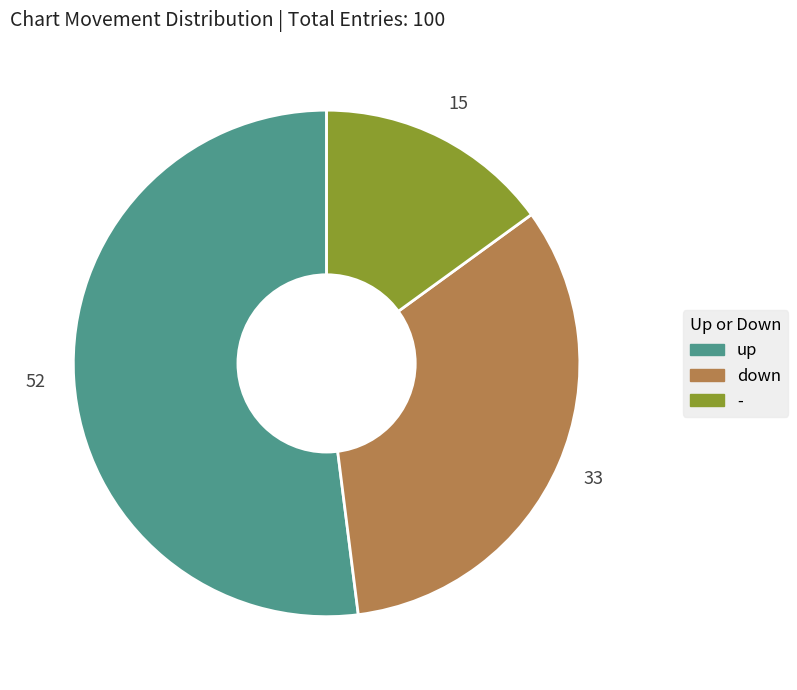

Is up the majority of the pie?

Yes